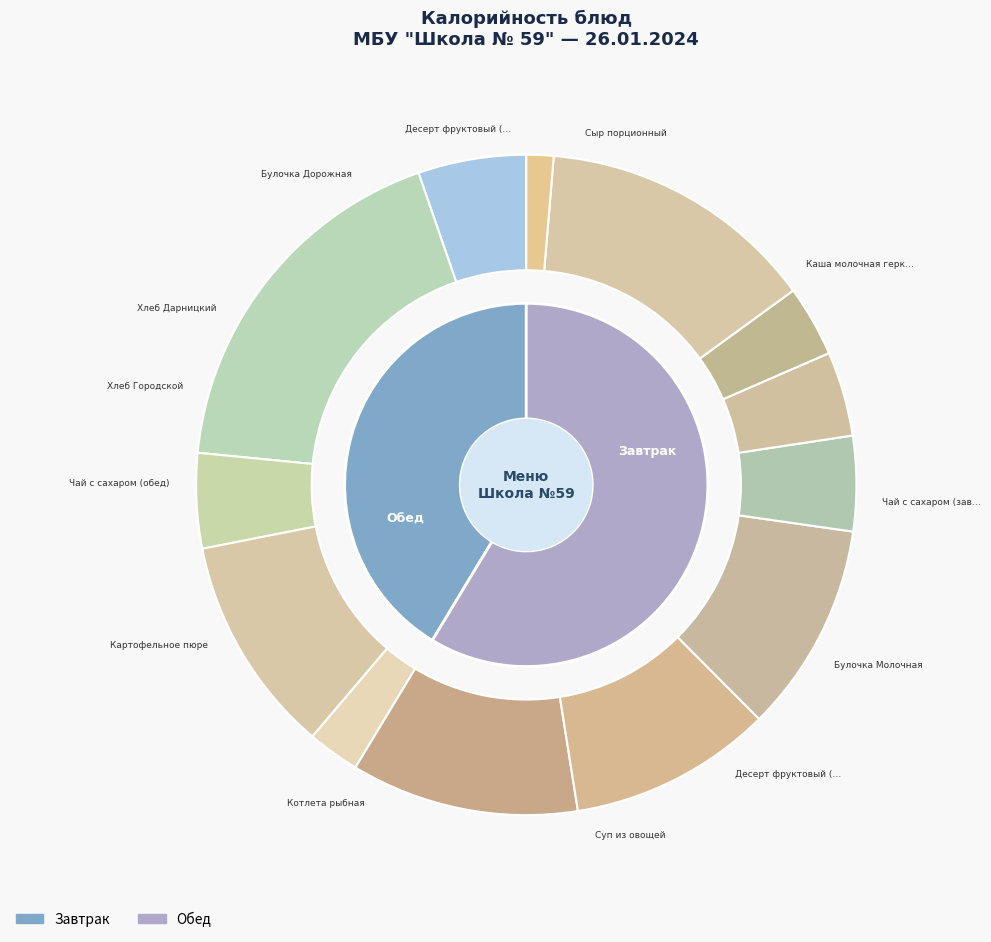

What is the change in value from Сыр порционный to Десерт фруктовый (апельсин)?

-56.4